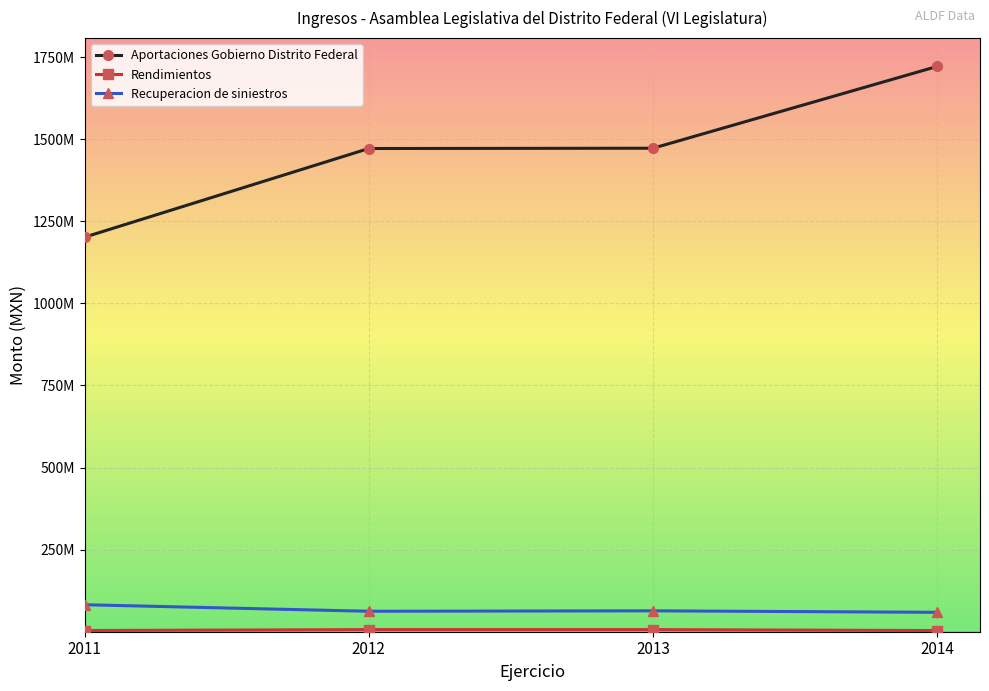

Is this an area chart (filled region under the line)?

No